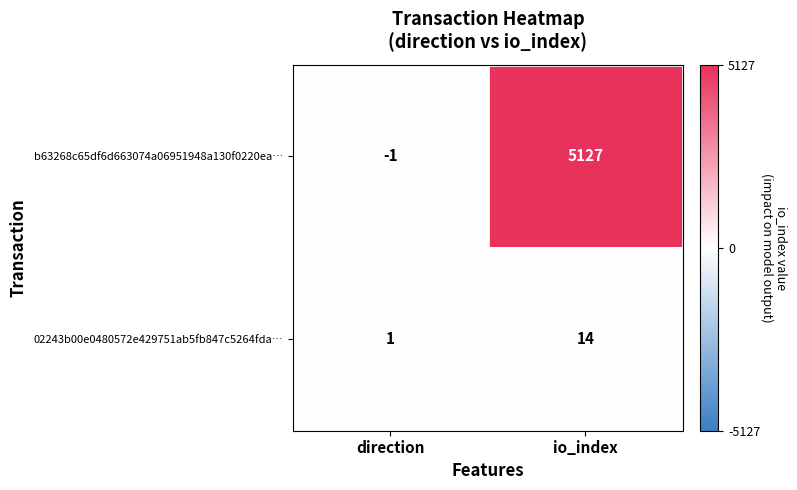

What is the sum of the b63268c65df6d663074a06951948a130f0220ea… values at io_index and direction?

5126